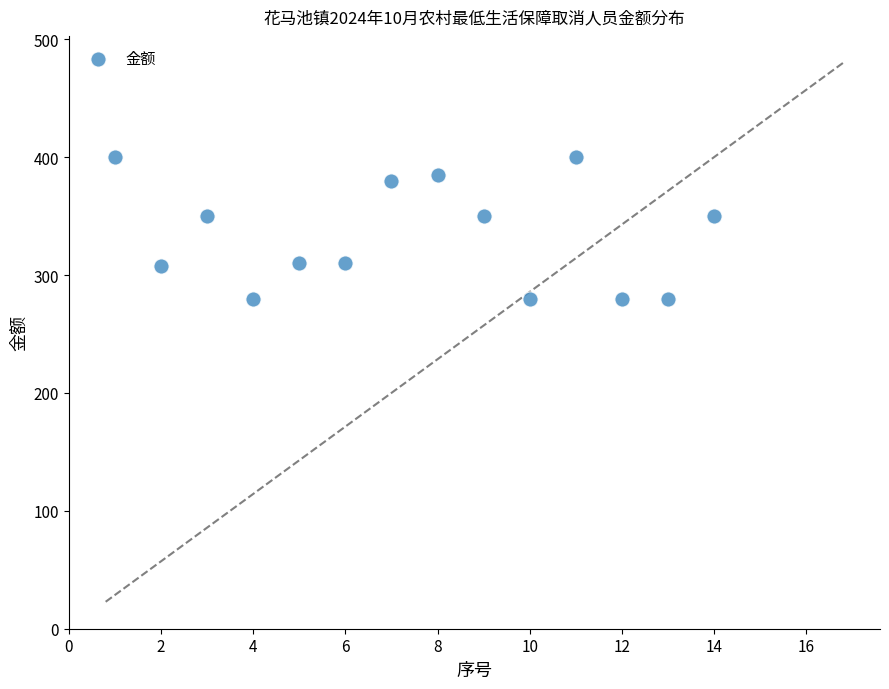

What is the range of Y values (max minus min)?

120